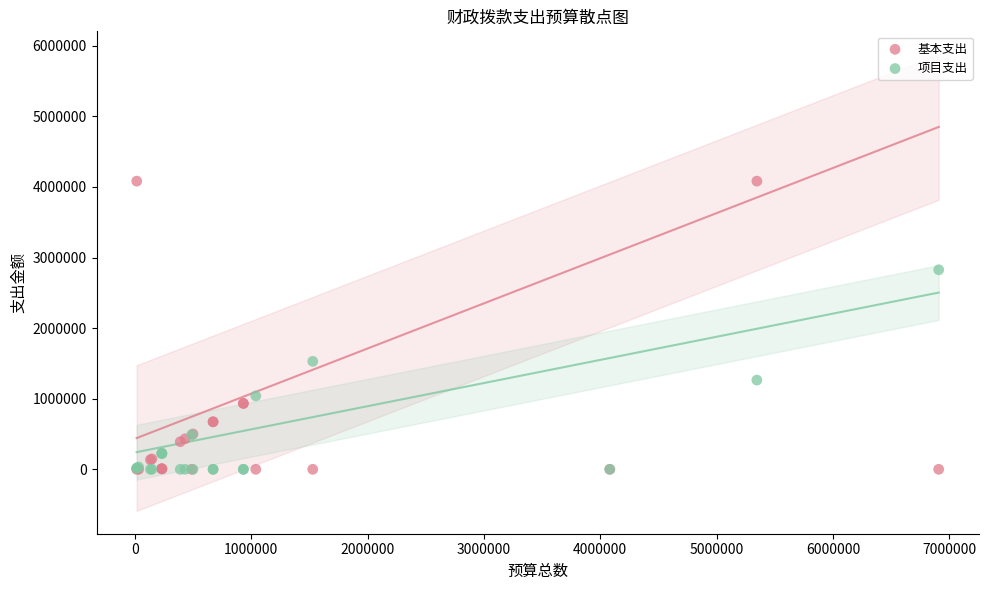

Across all series, what Y value is closest to 2040955?

1529500